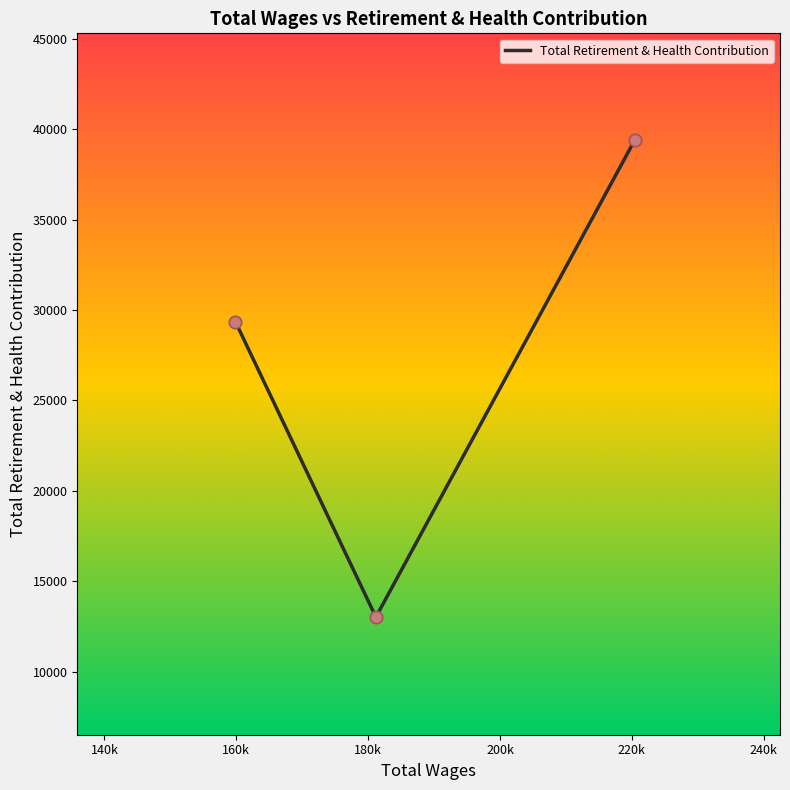

What is the difference between the second highest and minimum values?

16352